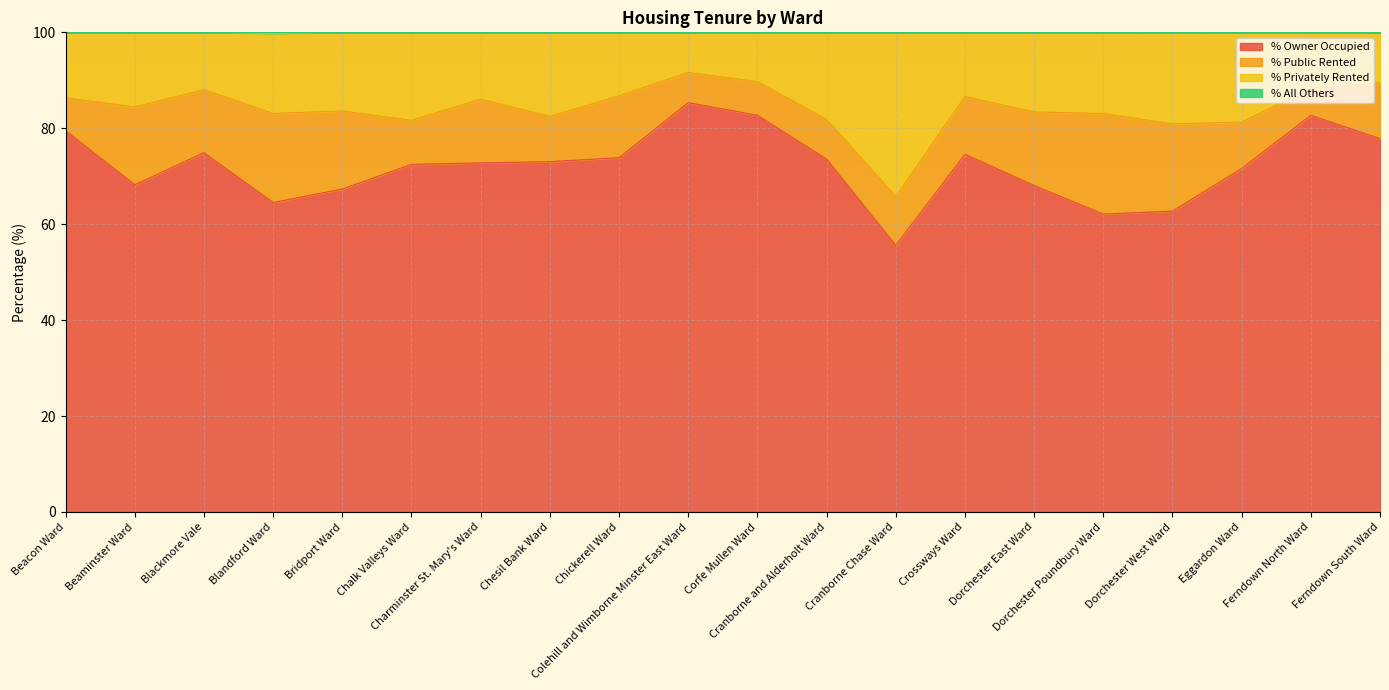

What is the difference between the maximum and minimum values in the % All Others series?

0.2